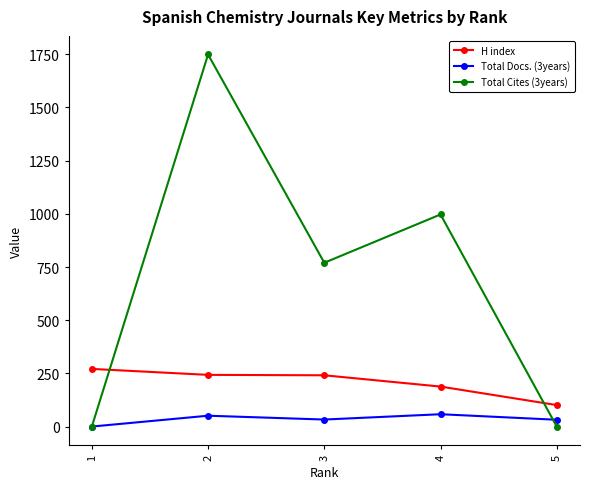

Which series ends up on top after the final intersection of Total Cites (3years) and H index?

H index